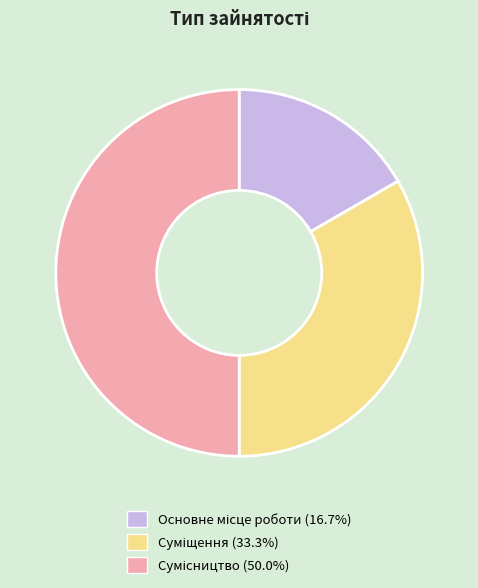

To the nearest percent, what is the difference between the Основне місце роботи and Суміщення slice percentages?

17%